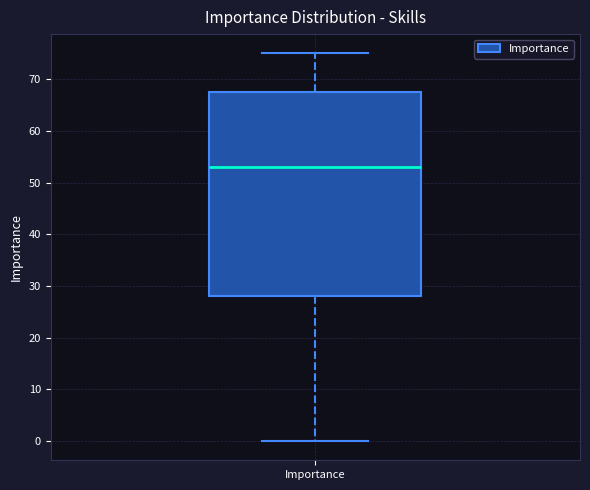

Transcribe this box plot: give where the median line is, the range the box spans, and where the two whiskers end, as read against the y-axis. The values are not printed on the chart, so give them approximately, as read against the axis.

median 53, box 28 to 68, whiskers 0 to 75